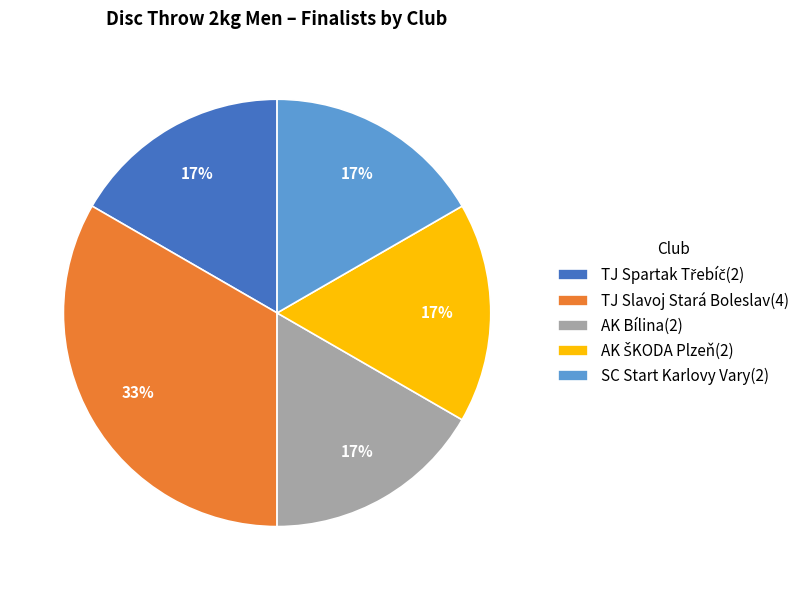

Is there any slice that represents more than half of the pie?

No